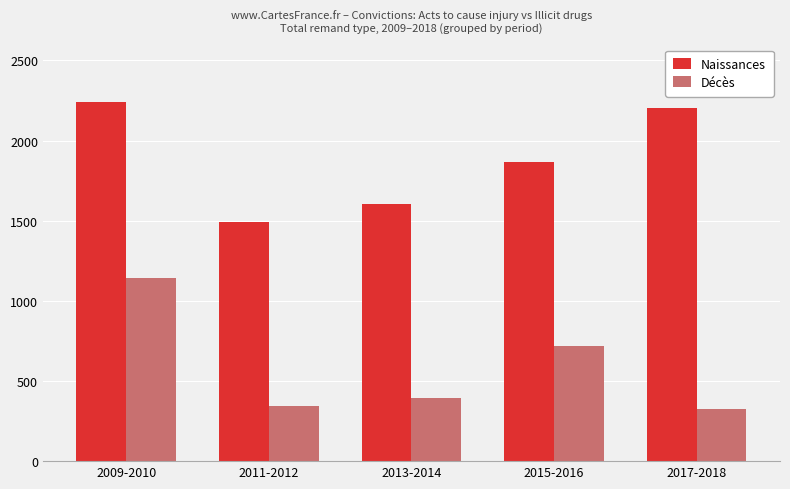

At which category is the sum across all series the highest?

2009-2010